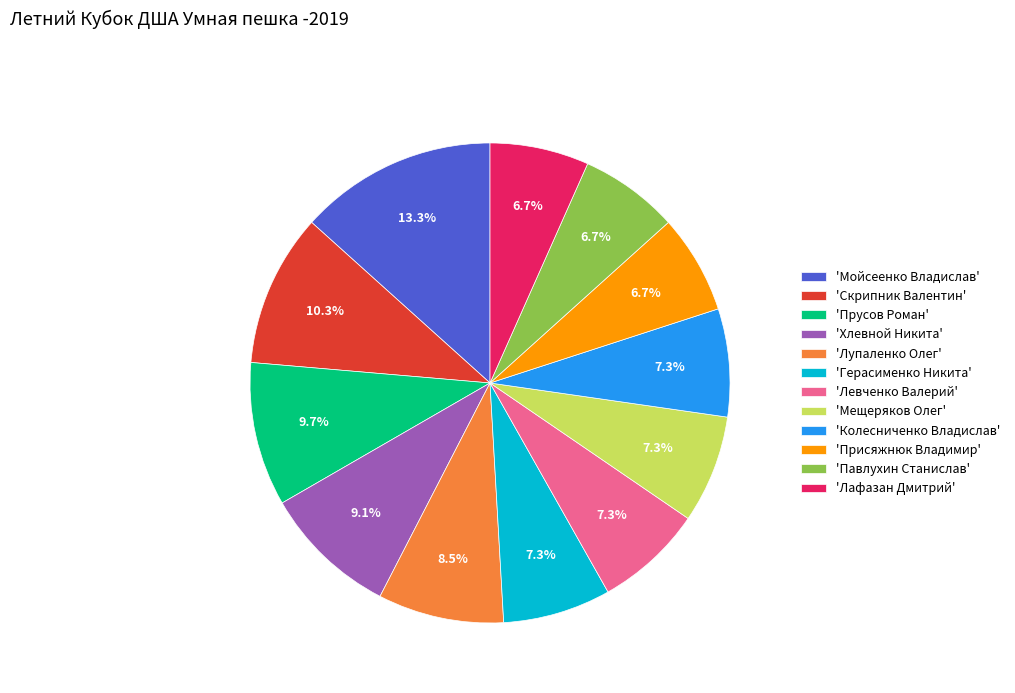

Which category has the biggest portion of the pie?

'Мойсеенко Владислав'